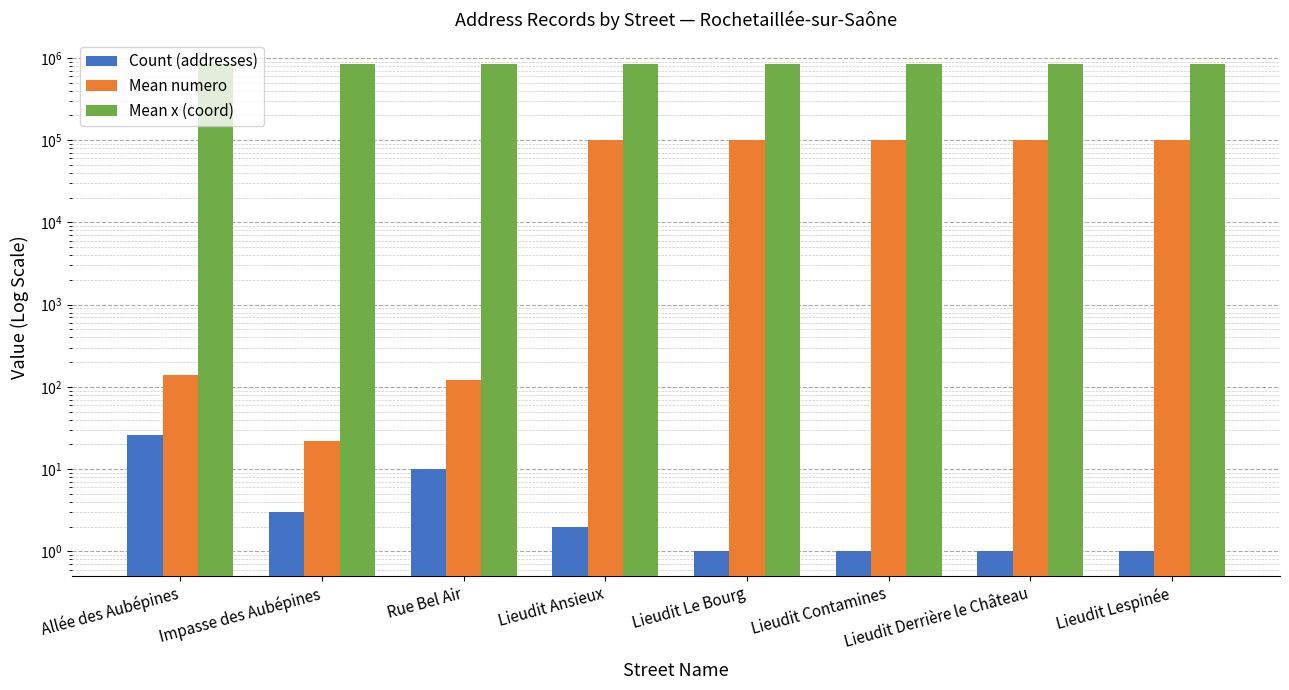

Is it true that Mean numero equals 122 at Rue Bel Air?

True